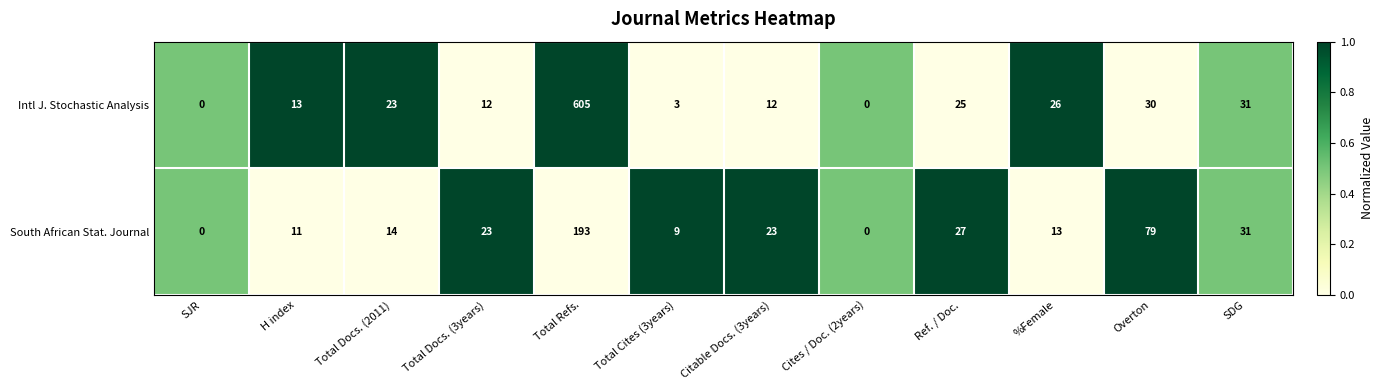

What is the difference between the Intl J. Stochastic Analysis values at H index and Overton?

17